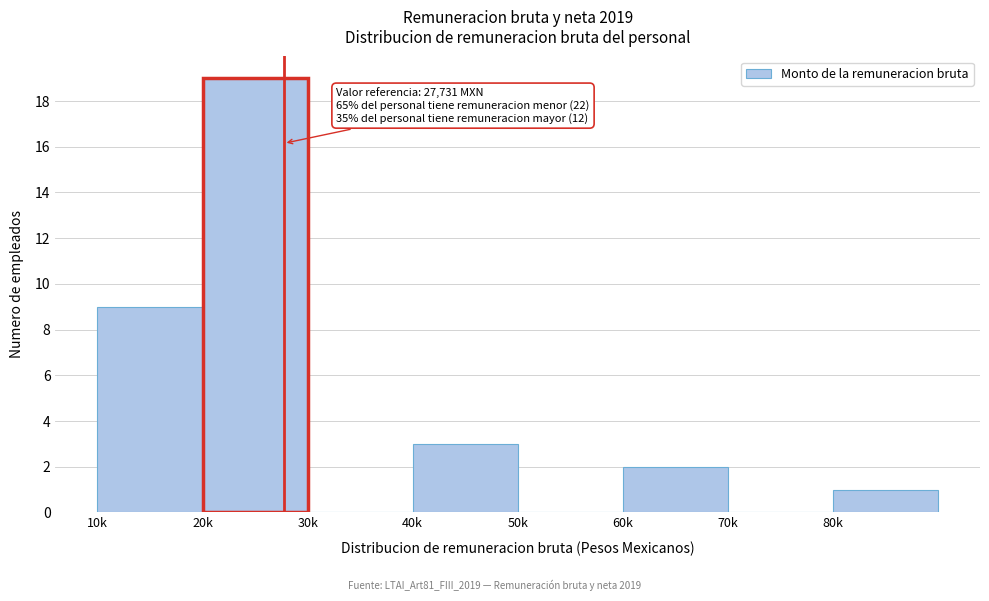

Reading right to left, extract all data points from this chart.

80k=1	70k=0	60k=2	50k=0	40k=3	30k=0	20k=19	10k=9